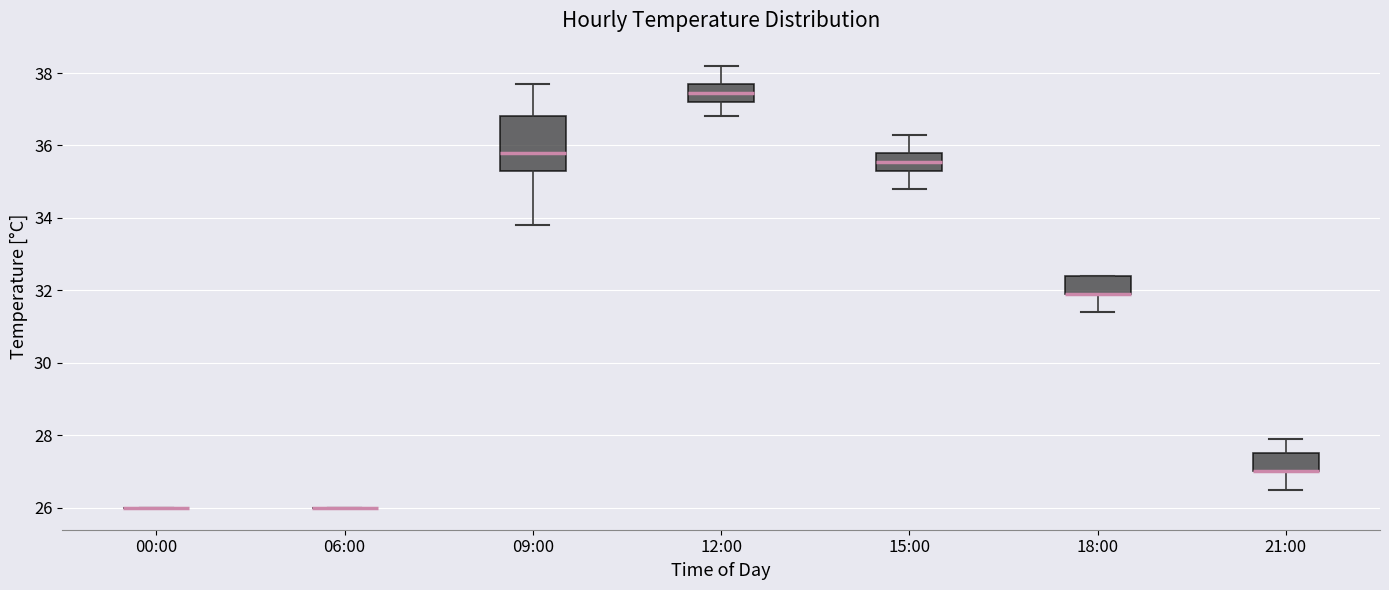

Where is the upper edge of the box for 18:00 on the y-axis? The values are not printed on the chart, so give them approximately, as read against the axis.

32.4